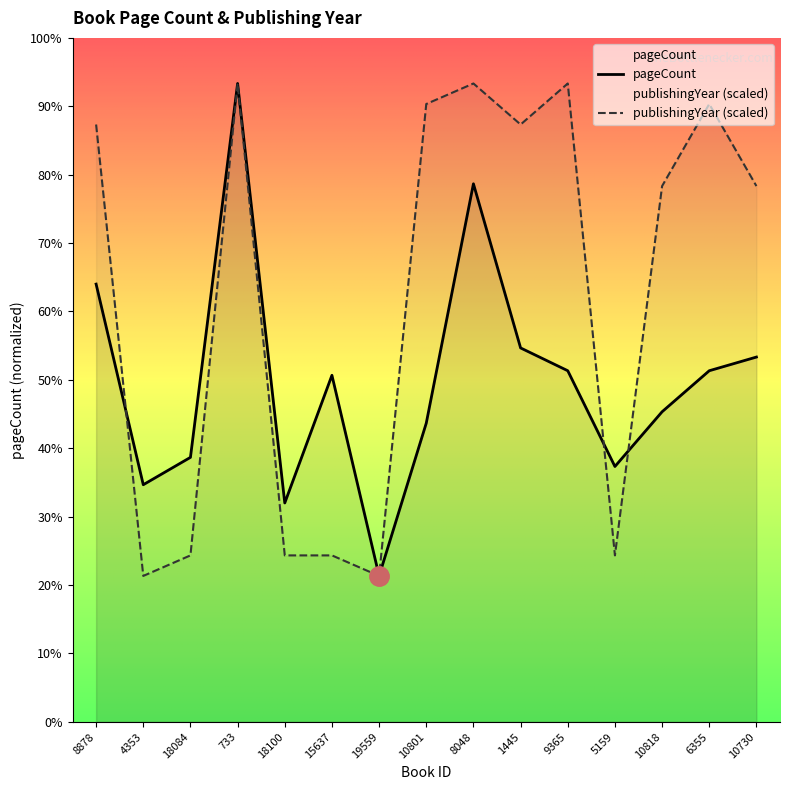

What are all the series names shown in the legend?

pageCount, publishingYear